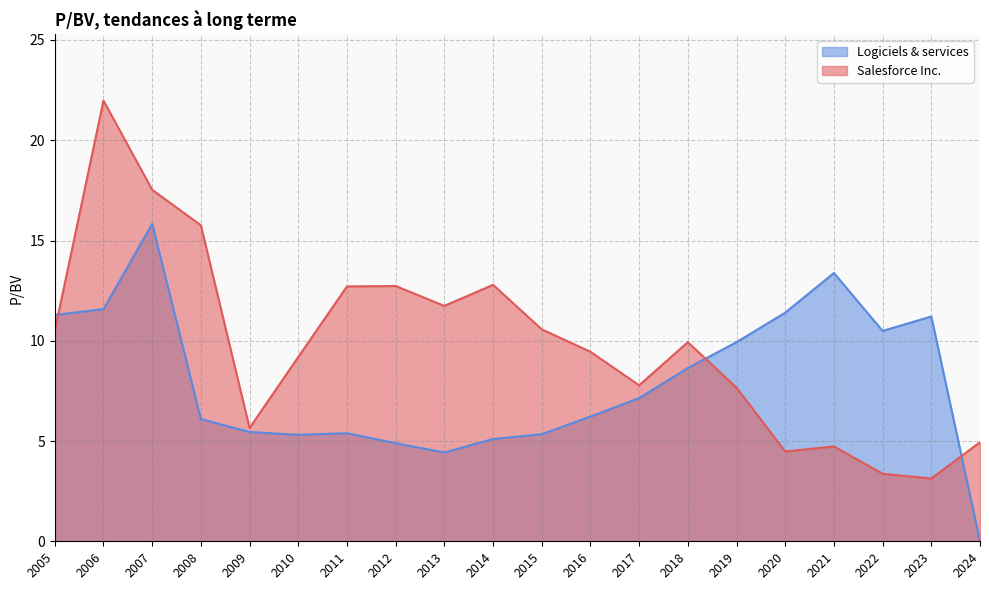

What are all the series names shown in the legend?

Logiciels & services, Salesforce Inc.